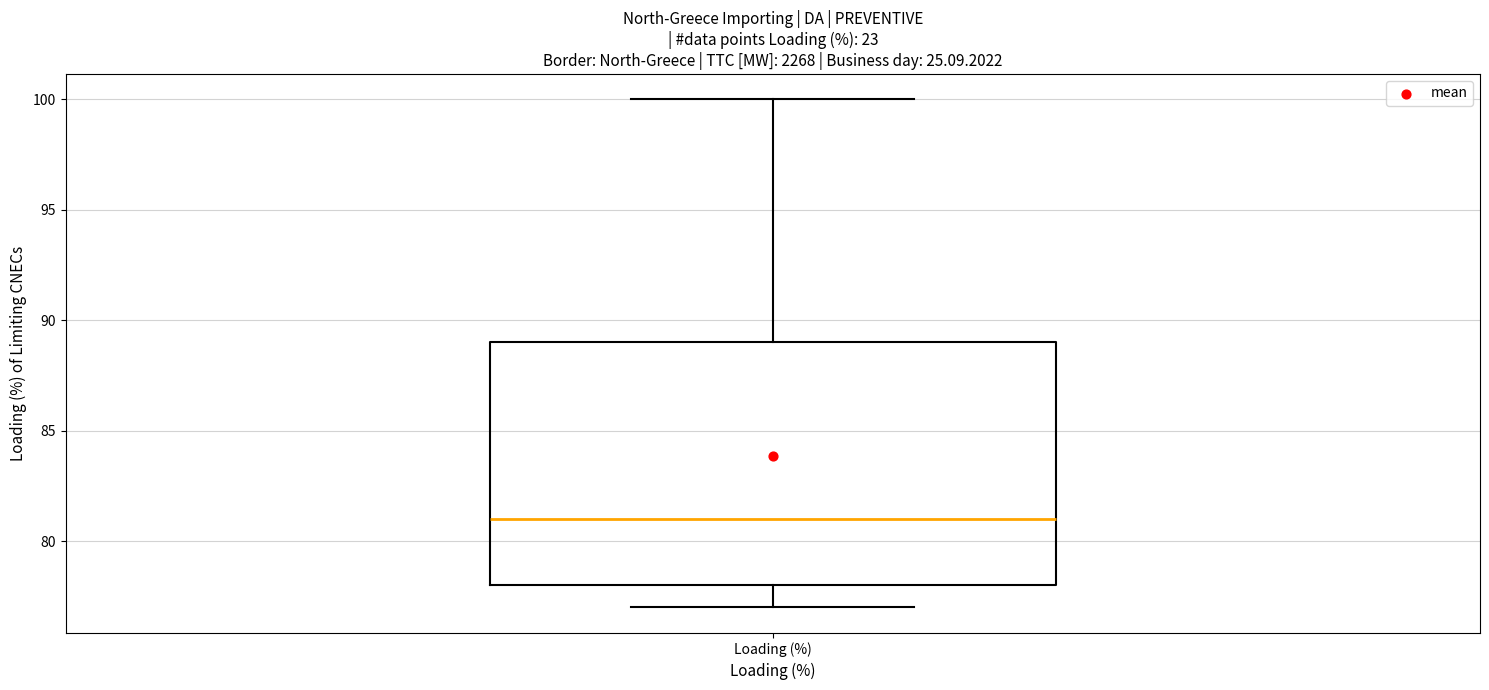

Transcribe this box plot: give where the median line is, the range the box spans, and where the two whiskers end, as read against the y-axis. The values are not printed on the chart, so give them approximately, as read against the axis.

median 81, box 78 to 89, whiskers 77 to 100